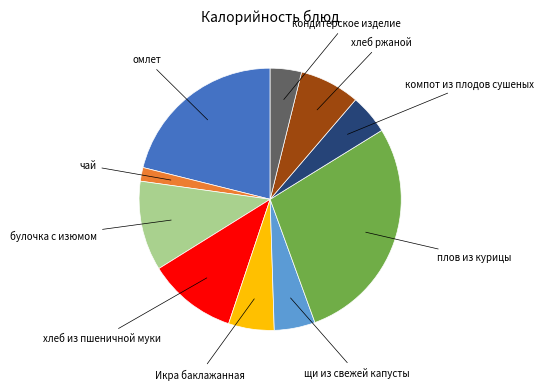

Is there any slice that represents more than half of the pie?

No